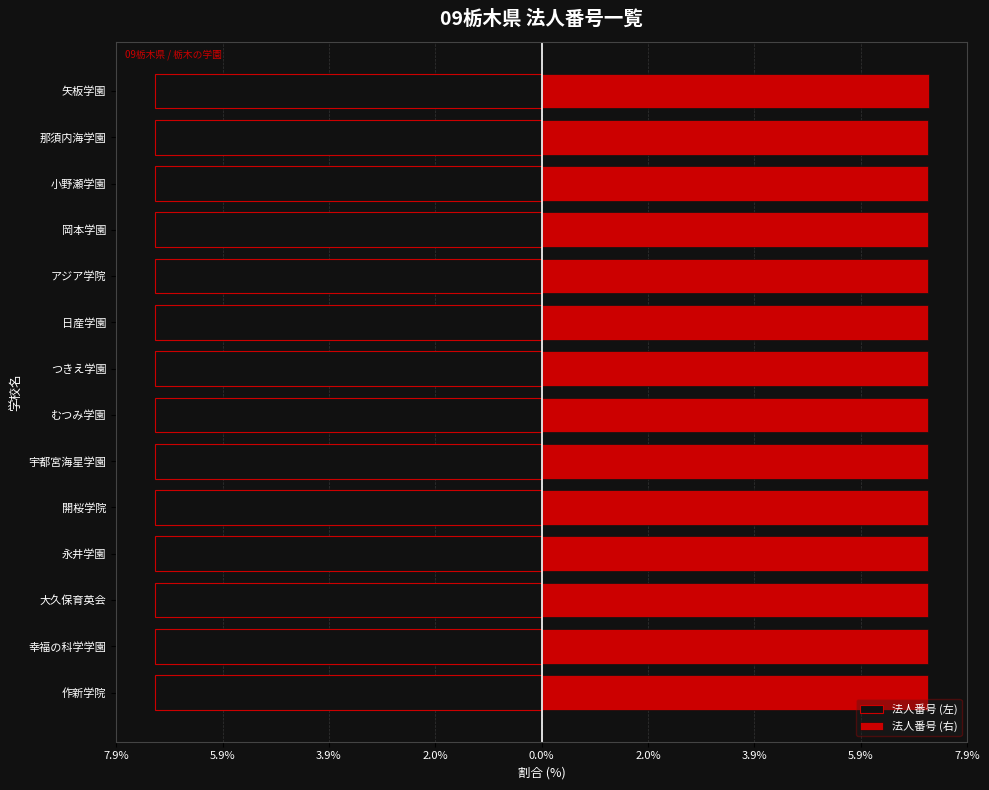

The 法人番号 (右) series shows 7.1 at つきえ学園. True or false?

True